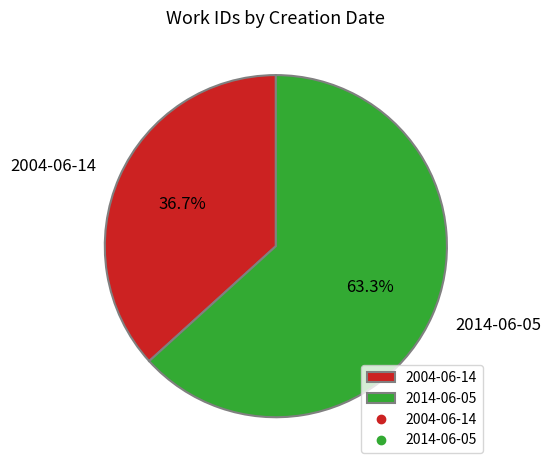

To the nearest percent, what portion does 2014-06-05 represent?

63%